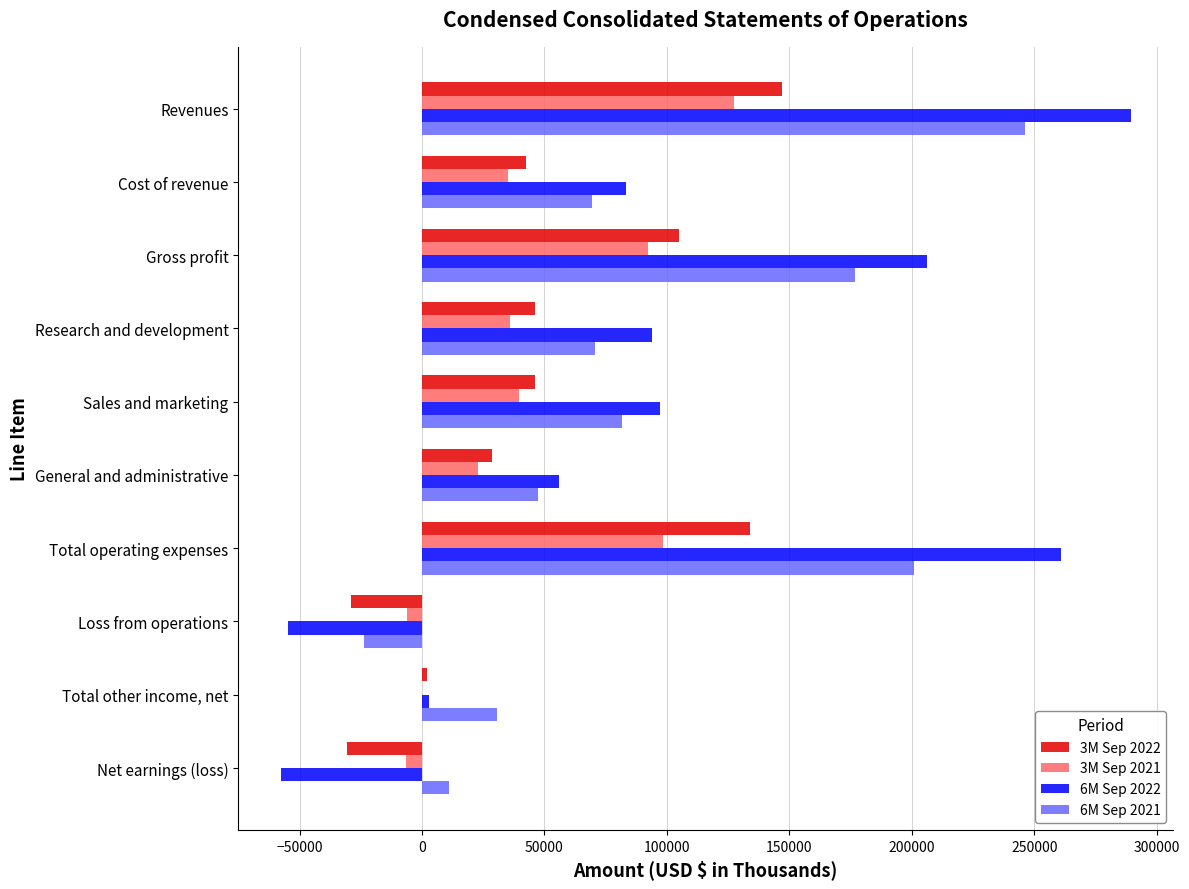

Is the value of 3M Sep 2022 at General and administrative greater than the value of 6M Sep 2021 at Net earnings (loss)?

Yes